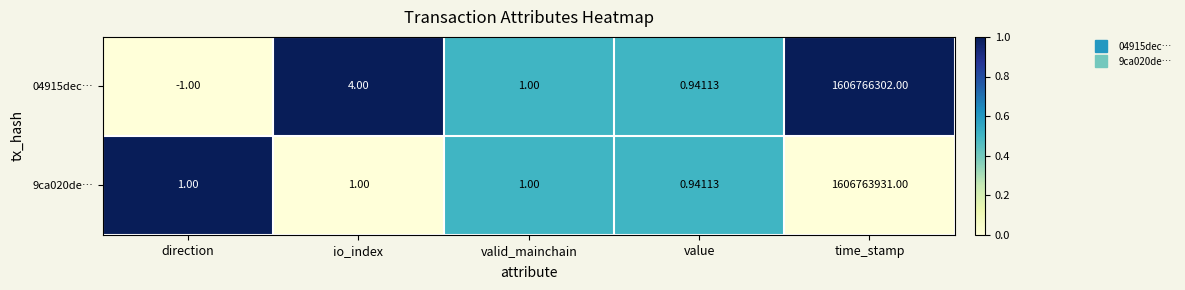

Which category has the highest value across all series?

time_stamp